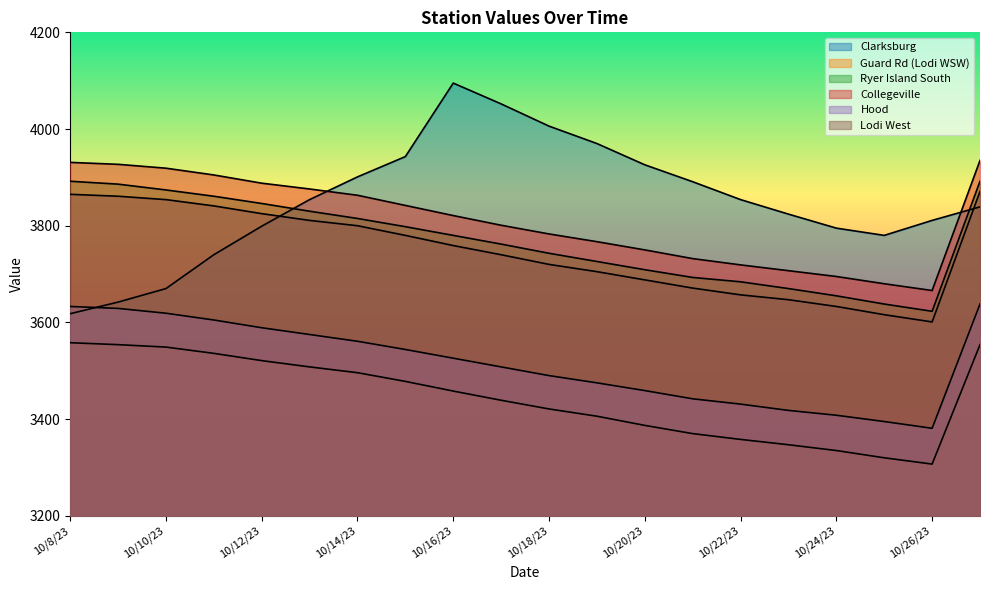

How many data points in Collegeville are above 3821?

9